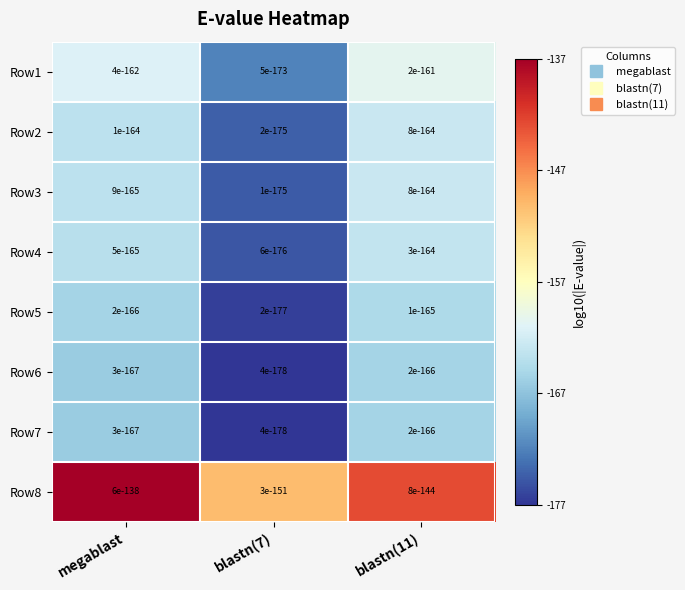

What is the approximate value of Row4 at megablast?

-164.3